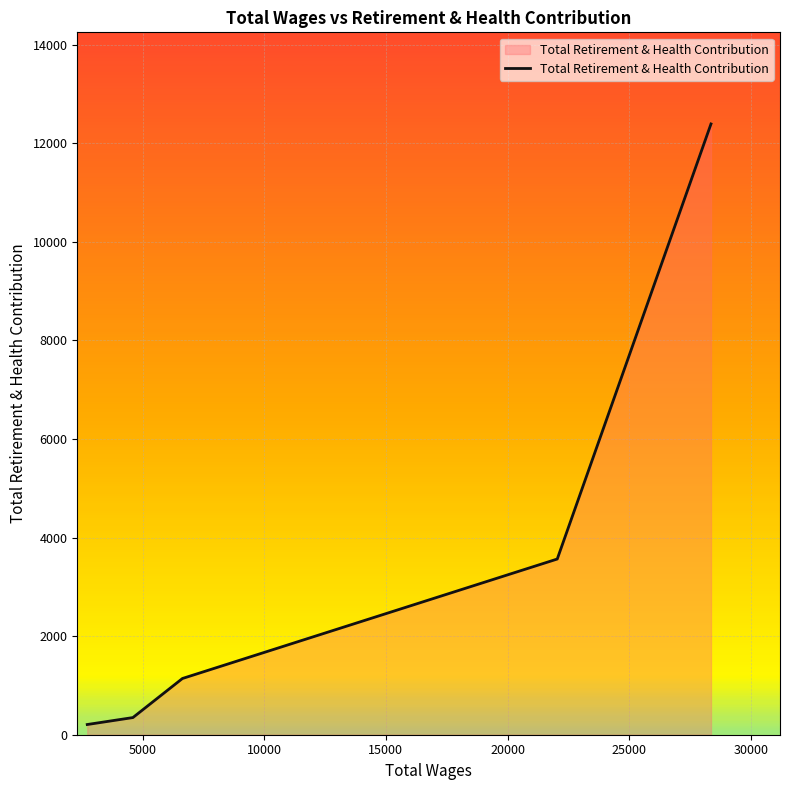

What is the greatest value displayed?

12393